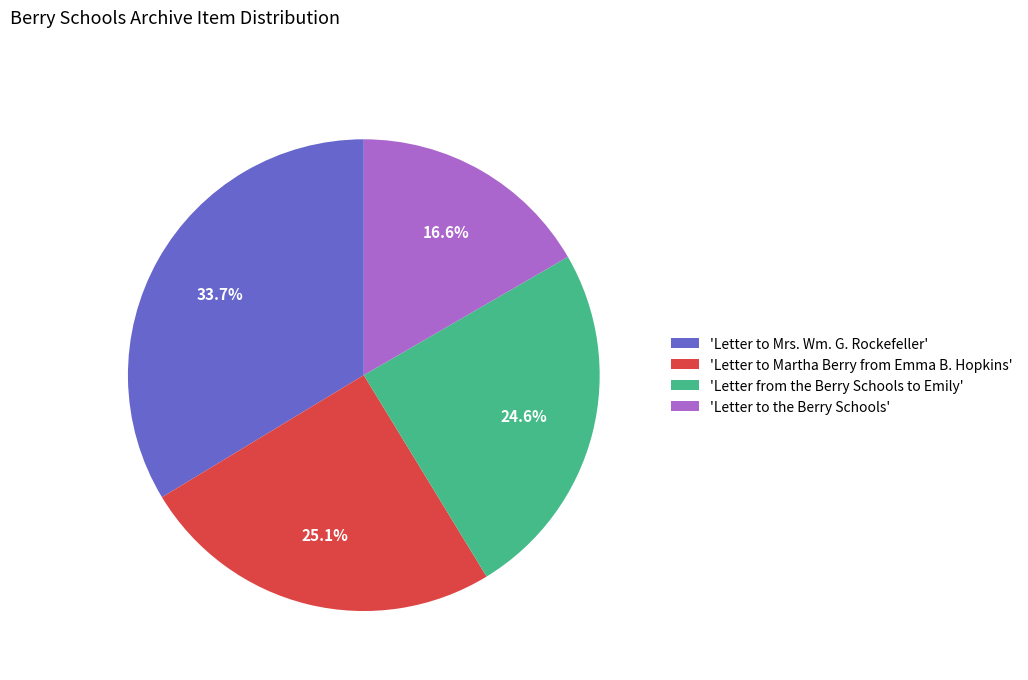

Which slice is the largest?

'Letter to Mrs. Wm. G. Rockefeller'